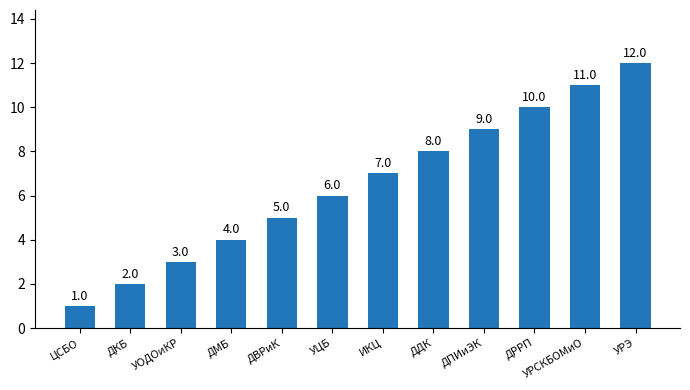

Reading right to left, what are all the values shown in this chart?

12	11	10	9	8	7	6	5	4	3	2	1